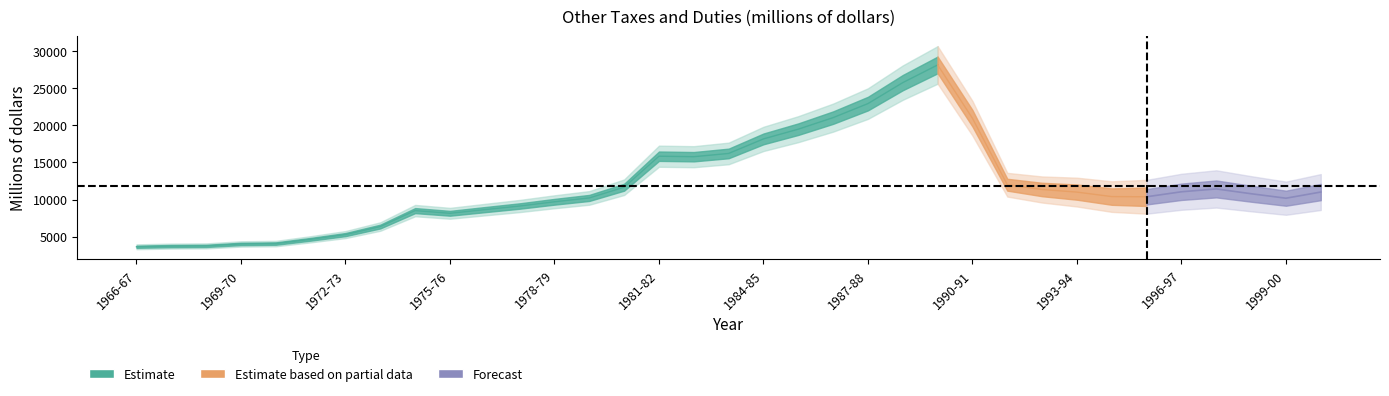

At which category does the chart reach its peak across all series?

1989-90